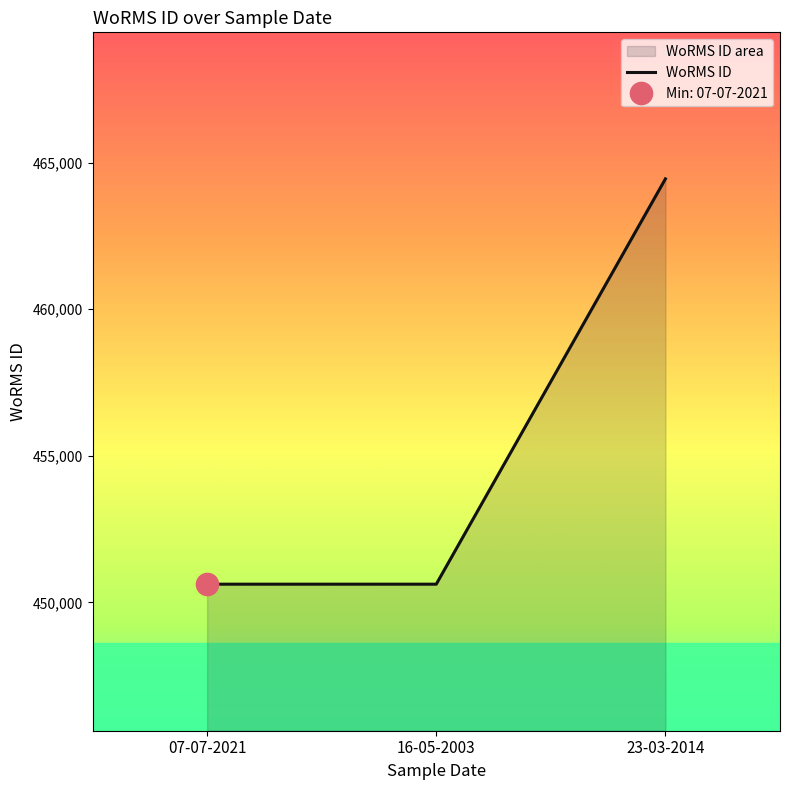

Which category has the highest value across all series?

23-03-2014